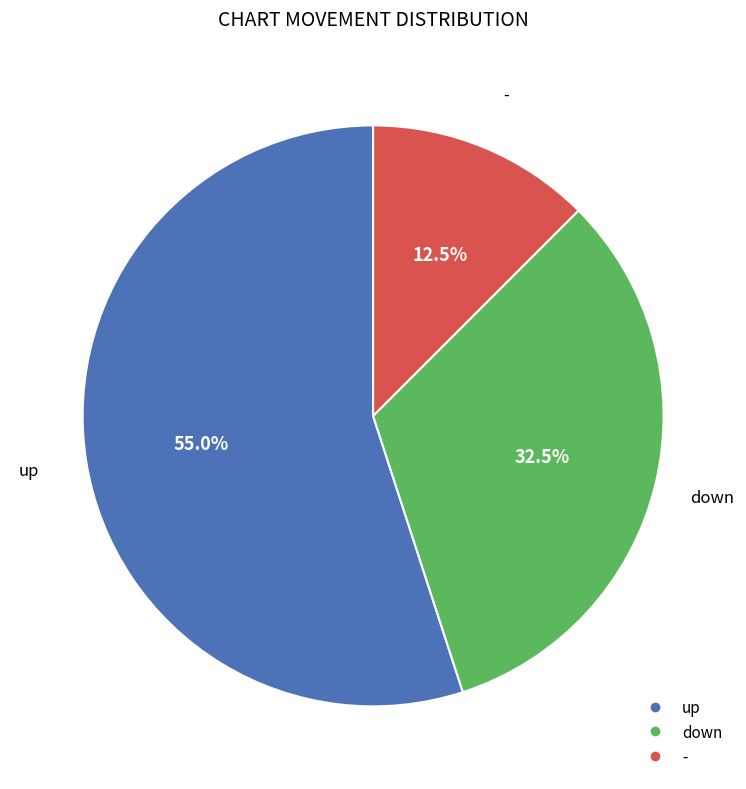

To the nearest percent, what percentage of the pie is up?

55%